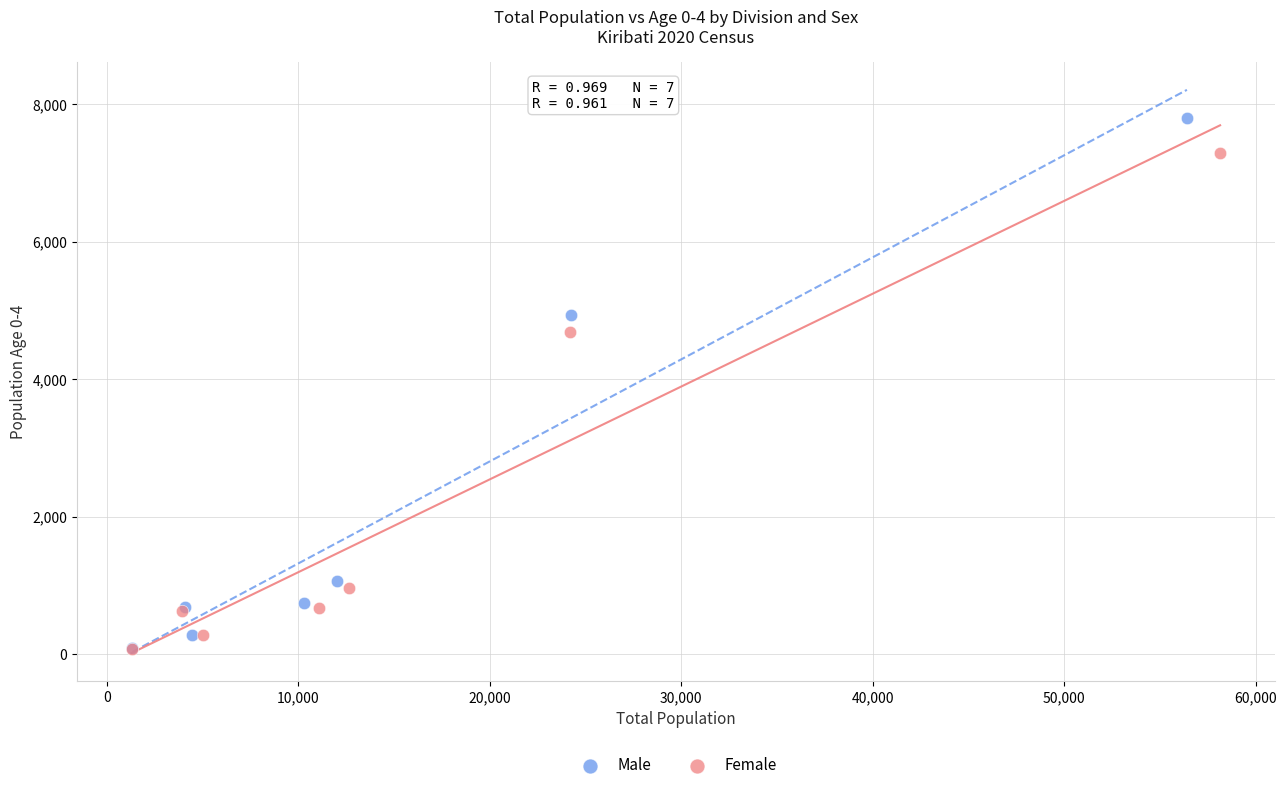

Which series contains the highest Y value?

Male